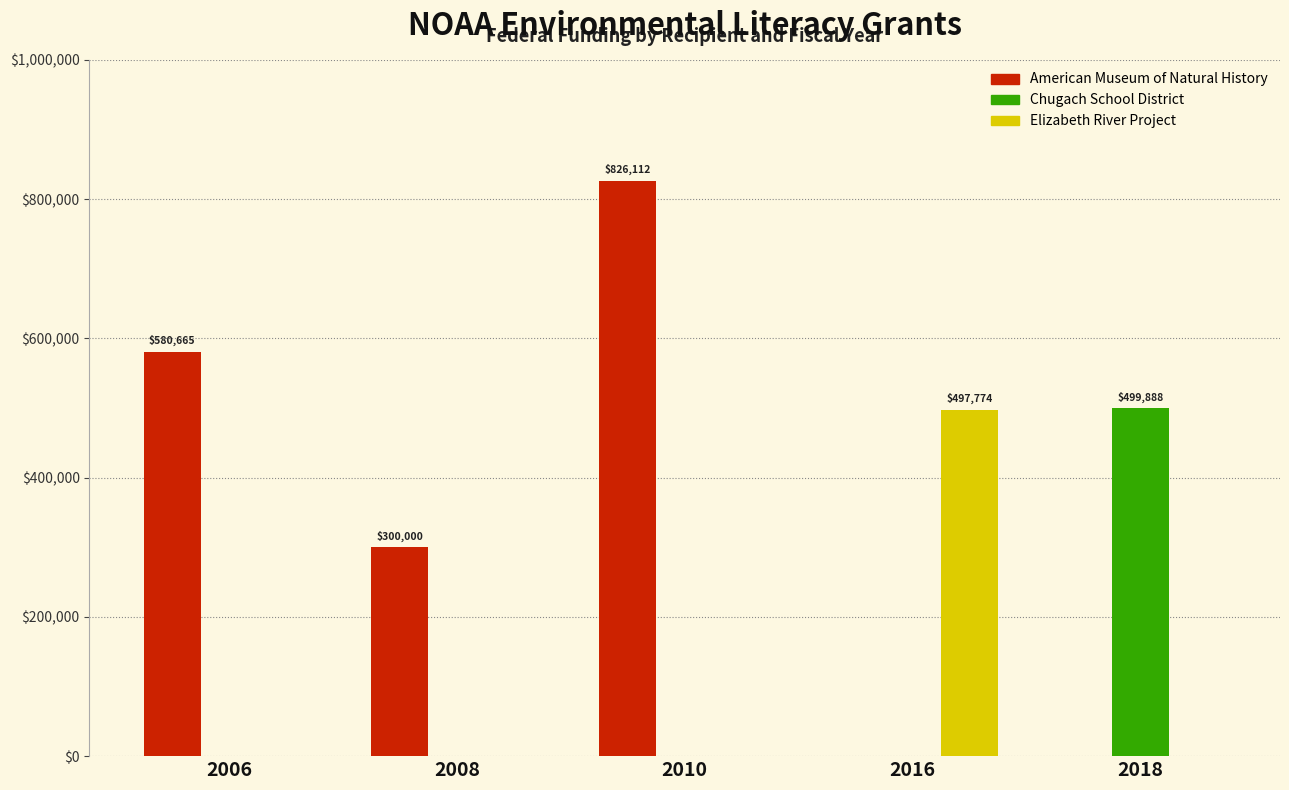

What is the maximum value shown in the chart?

826112